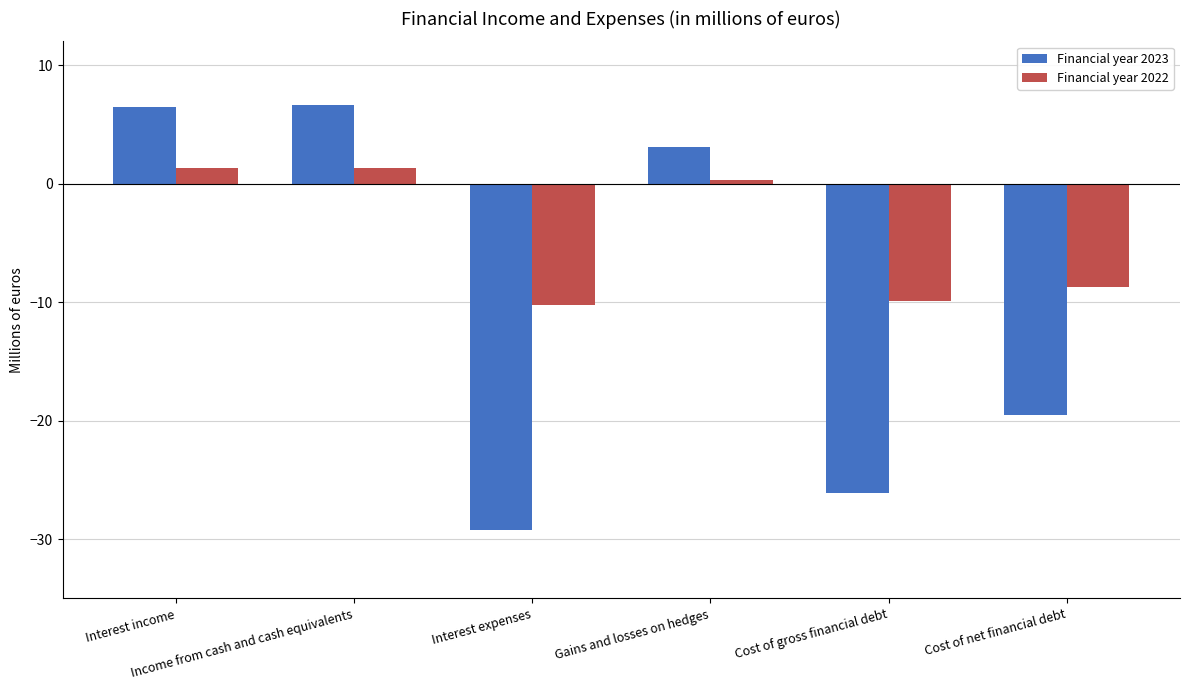

What is the spread (max minus min) of values at Cost of net financial debt?

10.8